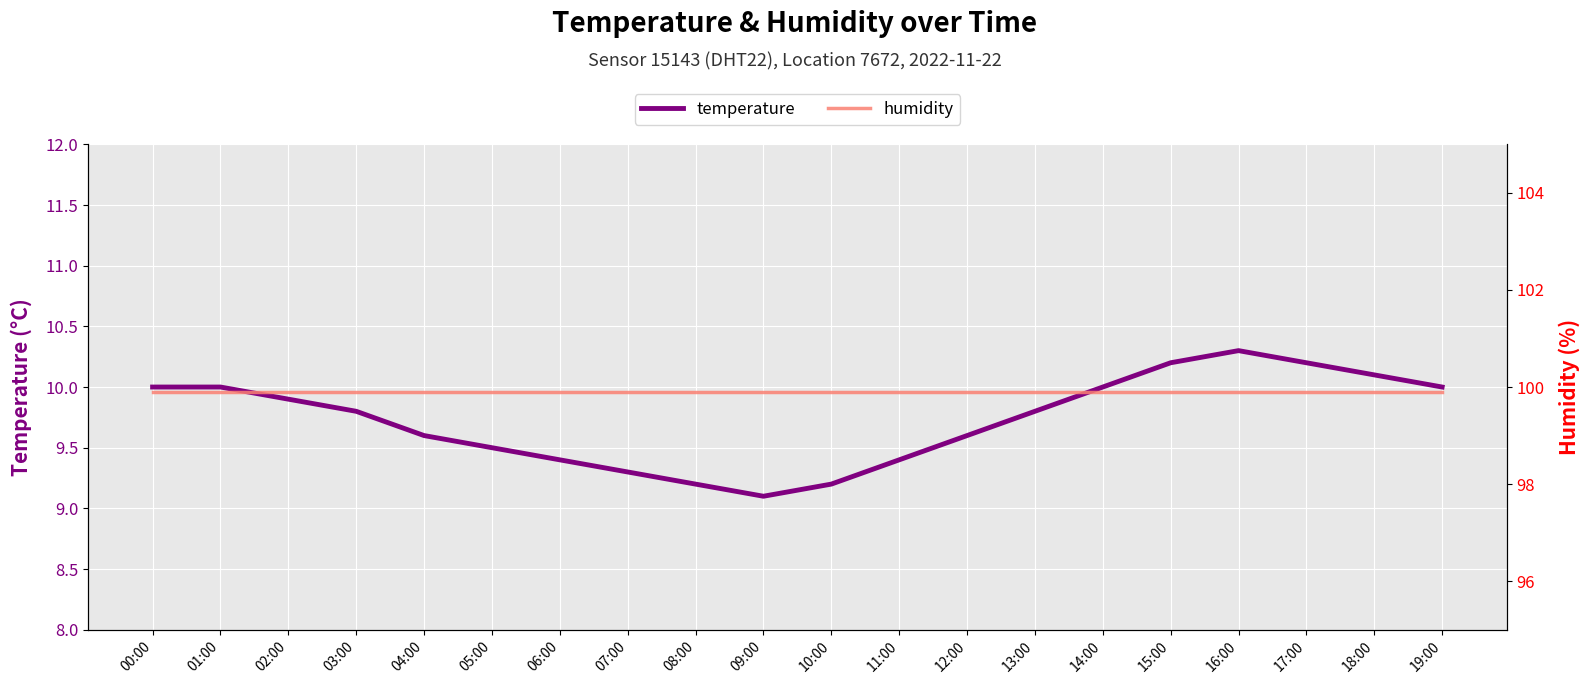

True or false: temperature and humidity cross at least once.

False